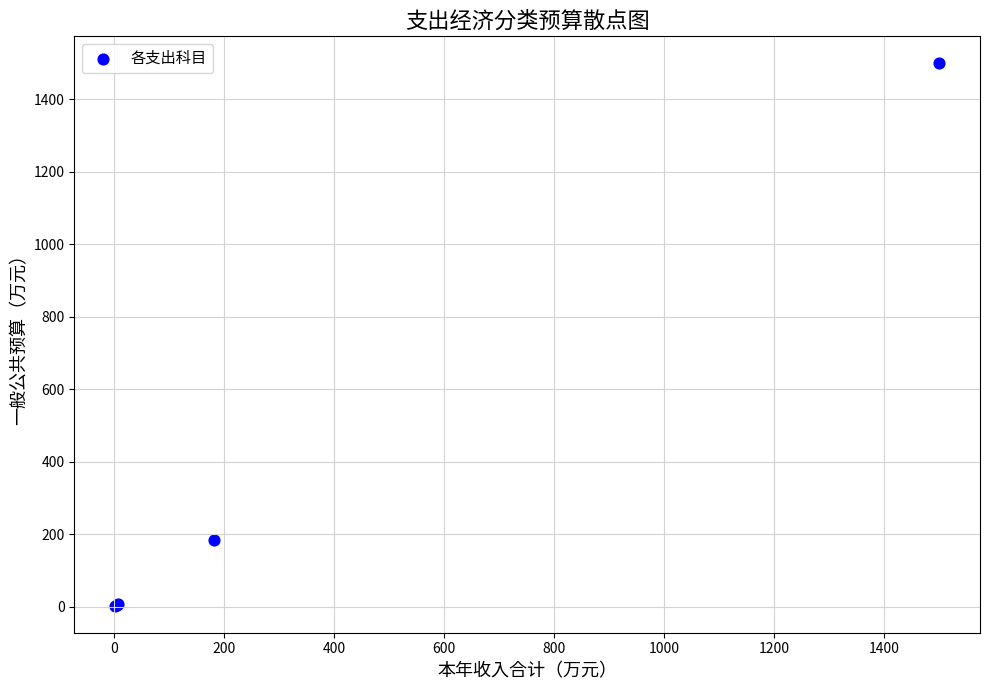

What Y value in the scatter plot is closest to 750?

182.4